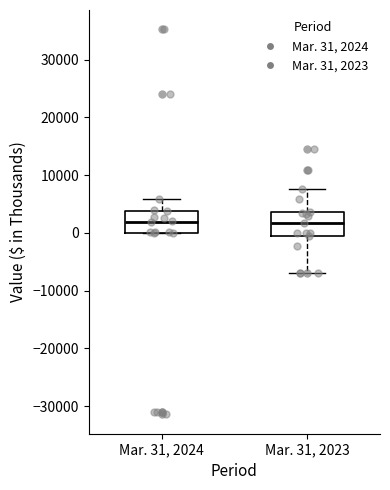

Reading left to right, read every box against the y-axis: the position of its median line, the range the box covers, and the ends of its whiskers. The values are not printed on the chart, so give them approximately, as read against the axis.

Mar. 31, 2024: median 2000, box 0 to 4000, whiskers 0 to 6000
Mar. 31, 2023: median 2000, box -1000 to 4000, whiskers -7000 to 8000